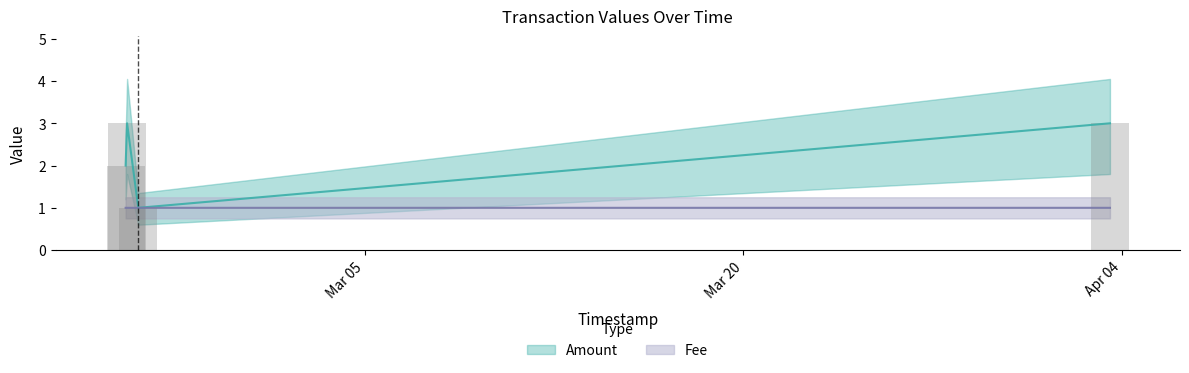

The Fee series shows 0.2 at 2017-02-24 00:52:16. True or false?

False